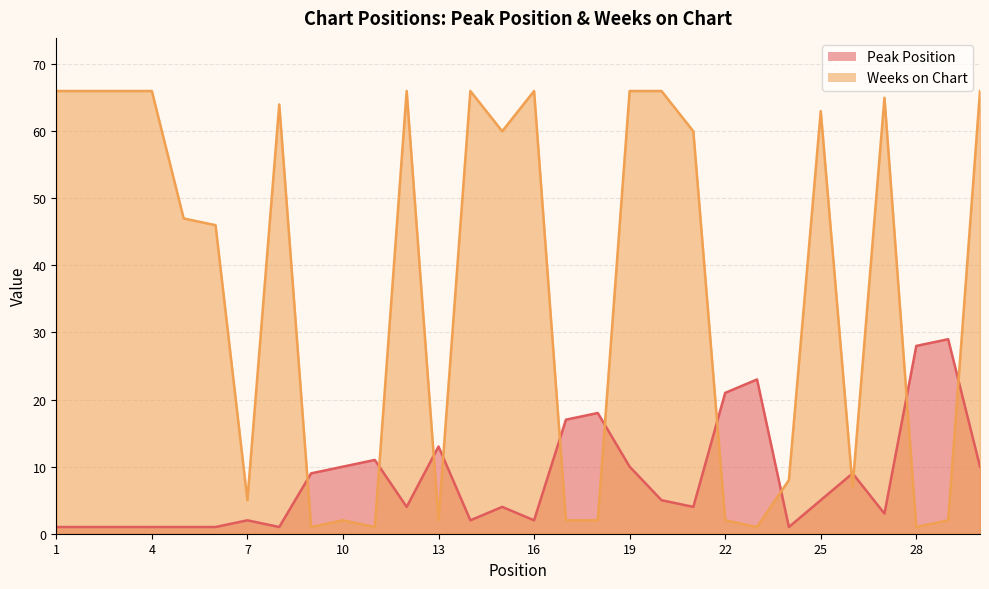

At which label does Weeks on Chart first exceed 60?

1